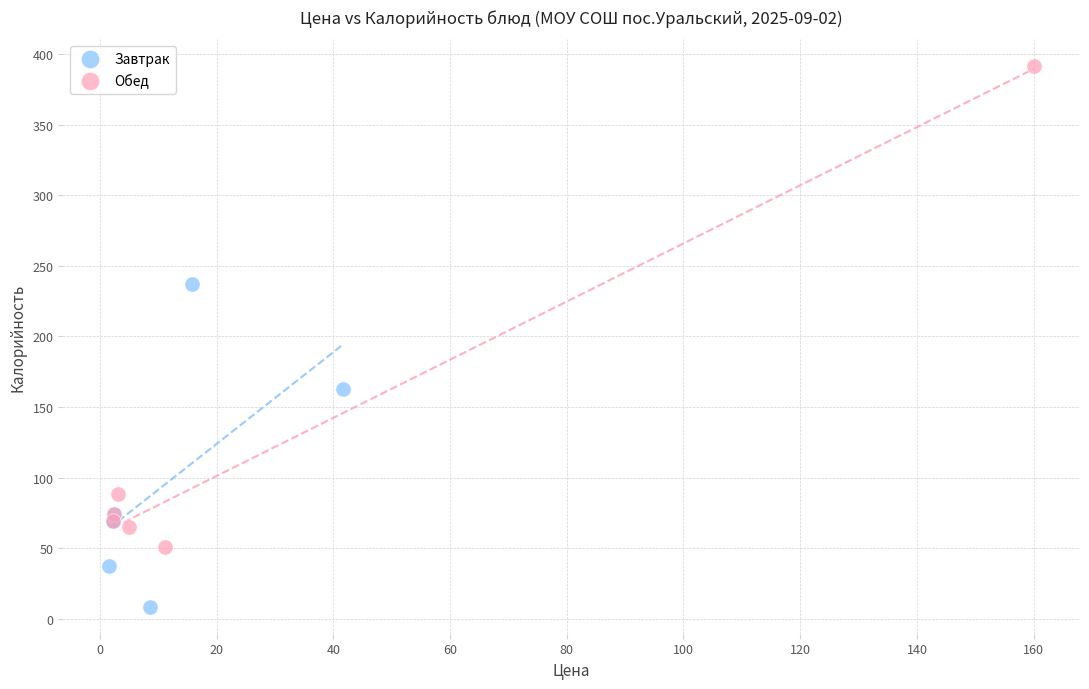

Which series contains the highest Y value?

Обед